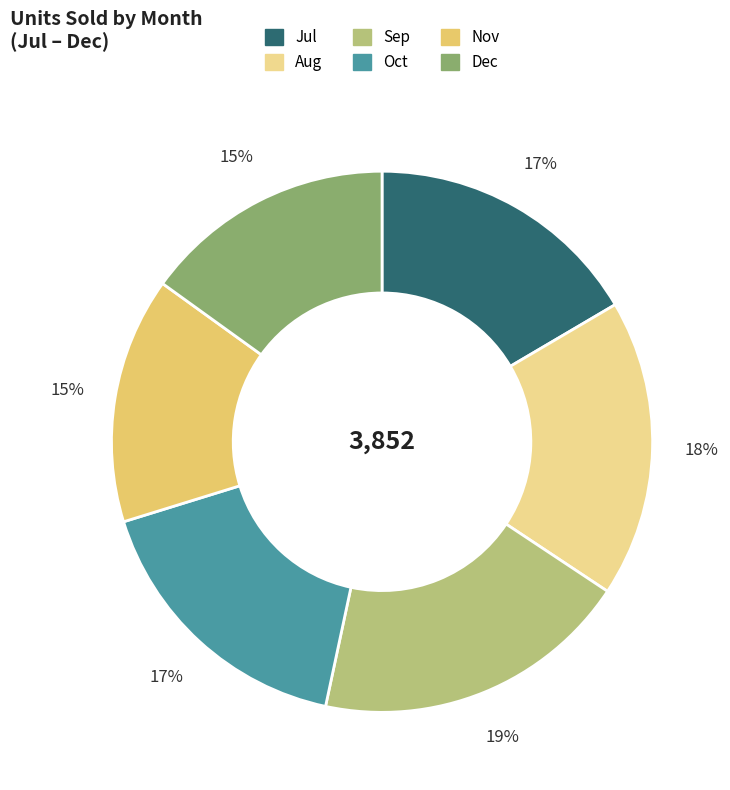

To the nearest percent, what portion does Nov represent?

15%